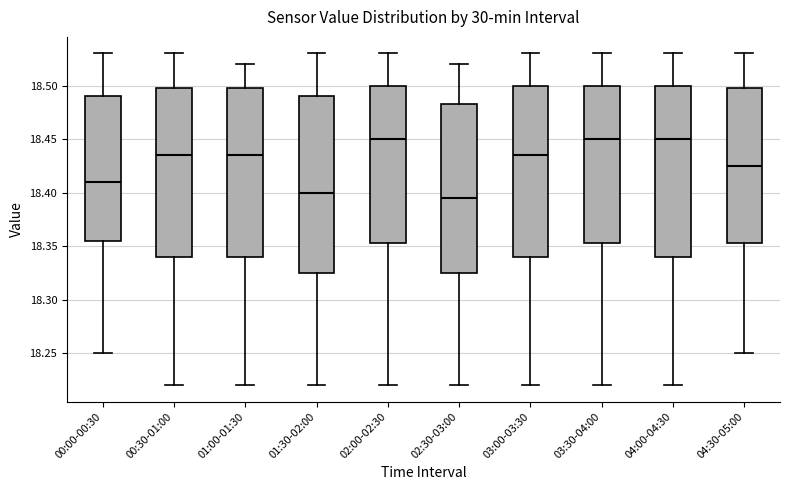

Reading left to right, read every box against the y-axis: the position of its median line, the range the box covers, and the ends of its whiskers. The values are not printed on the chart, so give them approximately, as read against the axis.

00:00-00:30: median 18.410, box 18.355 to 18.490, whiskers 18.250 to 18.530
00:30-01:00: median 18.435, box 18.340 to 18.500, whiskers 18.220 to 18.530
01:00-01:30: median 18.435, box 18.340 to 18.500, whiskers 18.220 to 18.520
01:30-02:00: median 18.400, box 18.325 to 18.490, whiskers 18.220 to 18.530
02:00-02:30: median 18.450, box 18.355 to 18.500, whiskers 18.220 to 18.530
02:30-03:00: median 18.395, box 18.325 to 18.485, whiskers 18.220 to 18.520
03:00-03:30: median 18.435, box 18.340 to 18.500, whiskers 18.220 to 18.530
03:30-04:00: median 18.450, box 18.355 to 18.500, whiskers 18.220 to 18.530
04:00-04:30: median 18.450, box 18.340 to 18.500, whiskers 18.220 to 18.530
04:30-05:00: median 18.425, box 18.355 to 18.500, whiskers 18.250 to 18.530